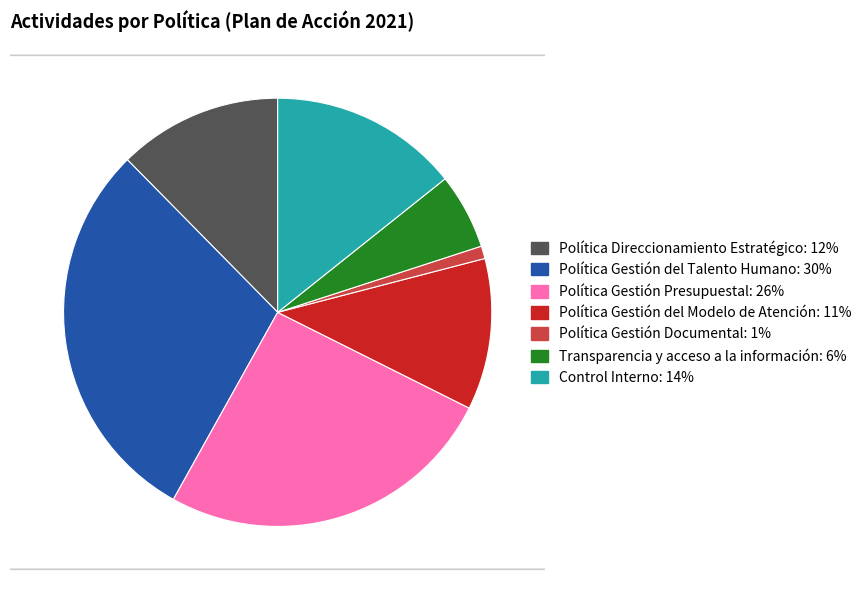

Count the number of slices in the pie.

7